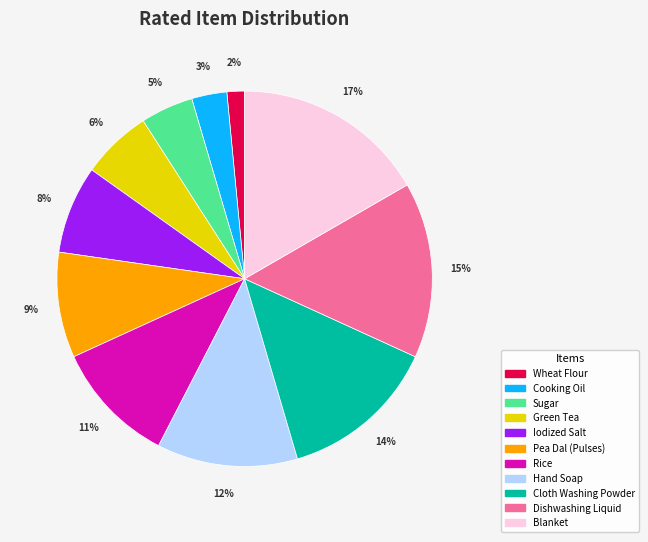

Between Wheat Flour and Pea Dal (Pulses), which is larger?

Pea Dal (Pulses)